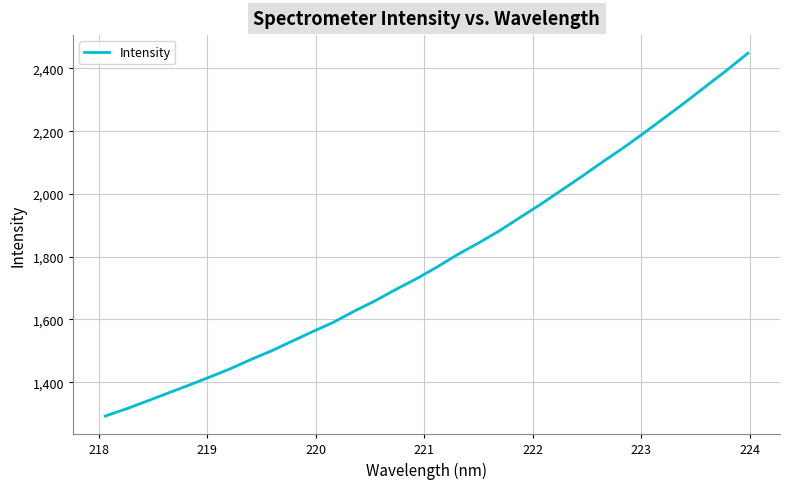

What is the maximum value shown in the chart?

2448.6